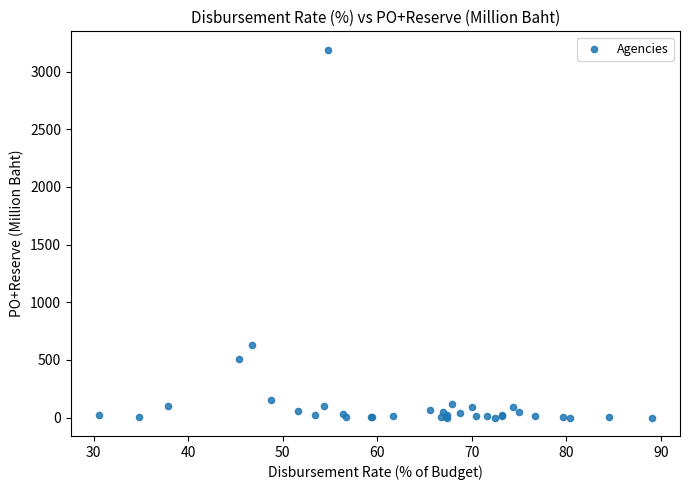

What Y value in the scatter plot is closest to 1594?

628.0